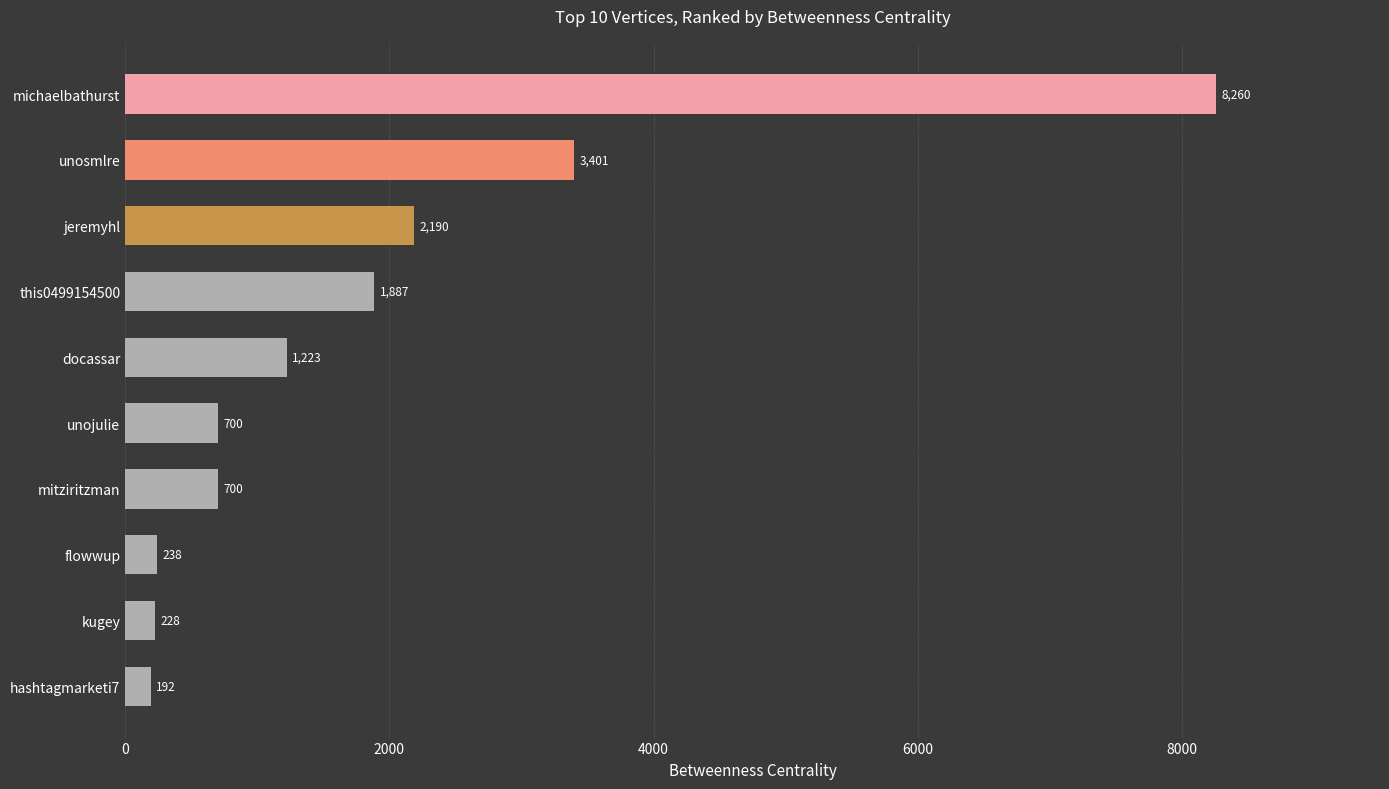

True or false: the data shows 8260.2 at michaelbathurst.

True